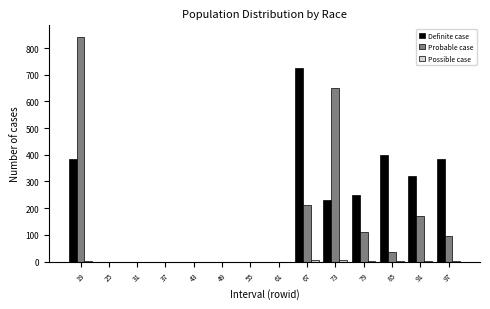

Which series has the largest total across all categories?

Definite case